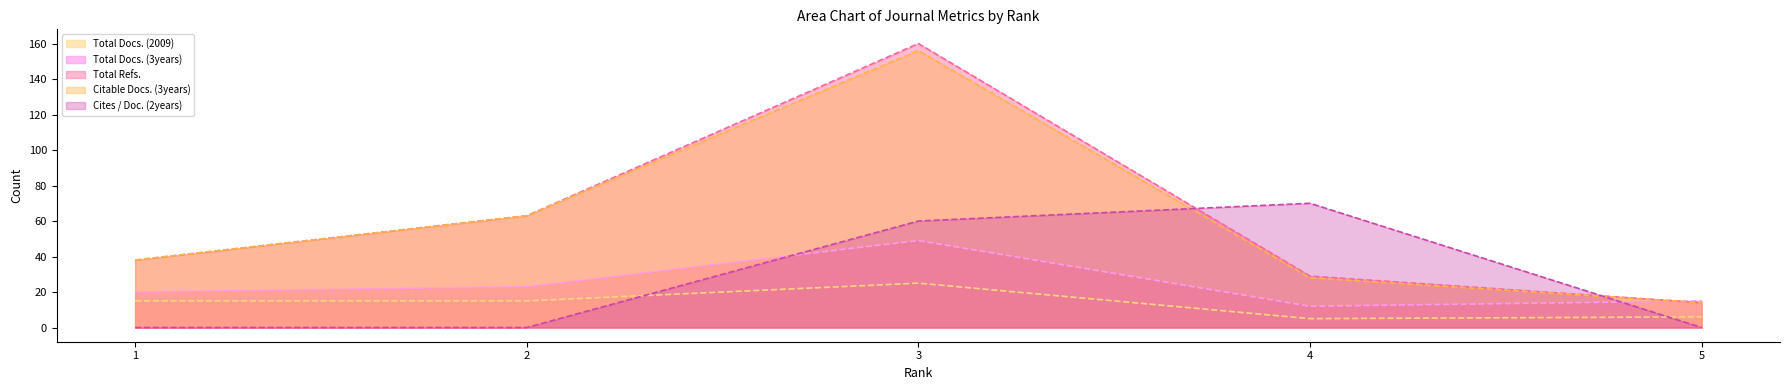

Reading right to left, what are all the values shown in this chart?

Total Docs. (2009): 5=6	4=5	3=25	2=15	1=15
Total Docs. (3years): 5=15	4=12	3=49	2=23	1=20
Total Refs.: 5=14	4=29	3=160	2=63	1=38
Citable Docs. (3years): 5=14	4=28	3=156	2=63	1=38
Cites / Doc. (2years): 5=0	4=70	3=60	2=0	1=0